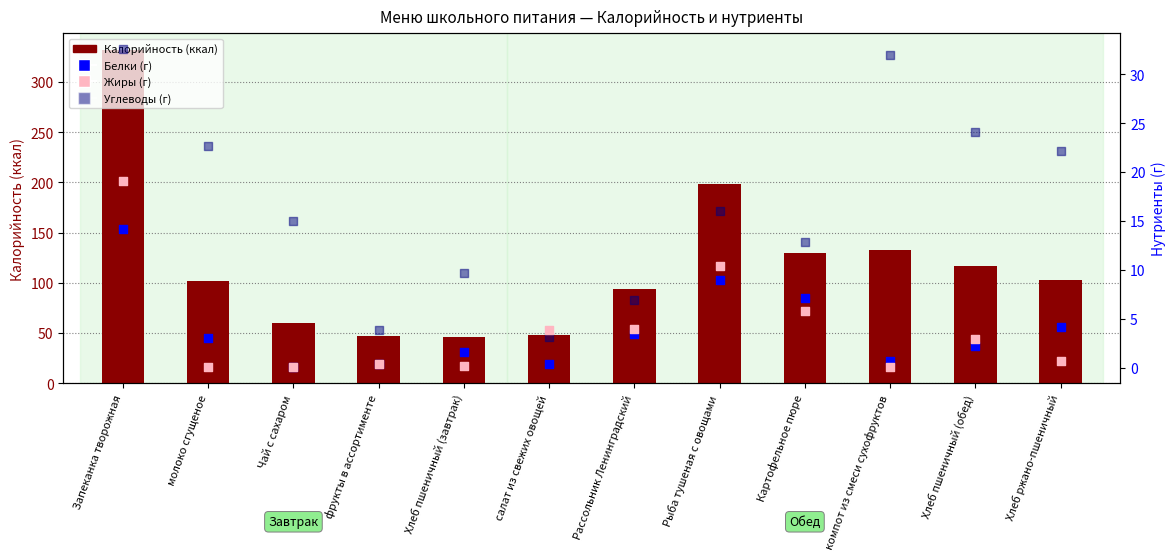

What is the total value across all series at молоко сгущеное?

127.8